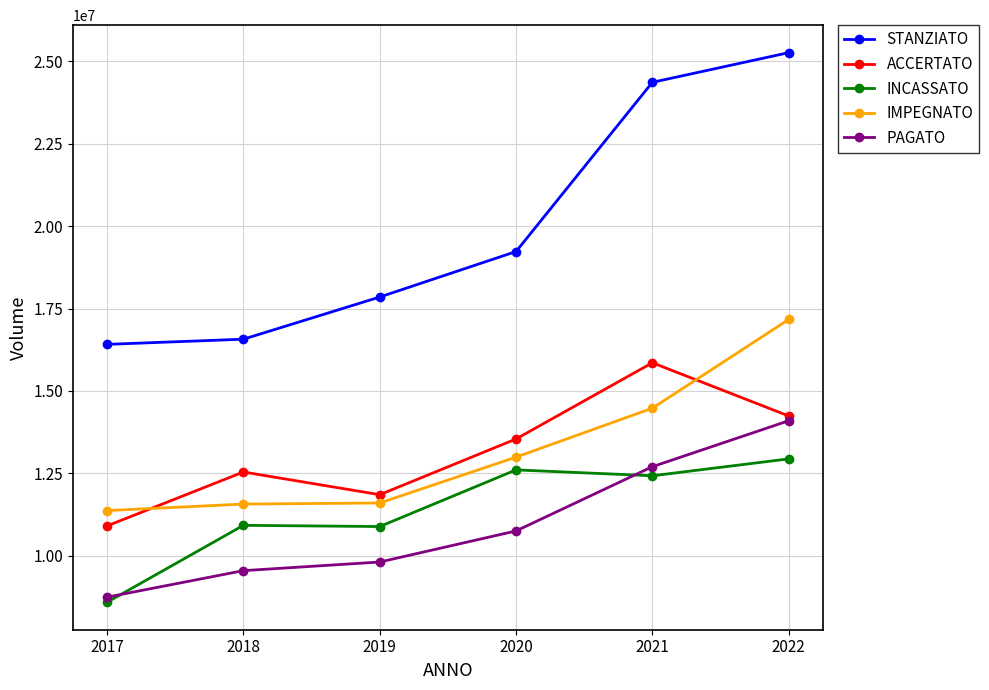

What are all the series names shown in the legend?

STANZIATO, ACCERTATO, INCASSATO, IMPEGNATO, PAGATO